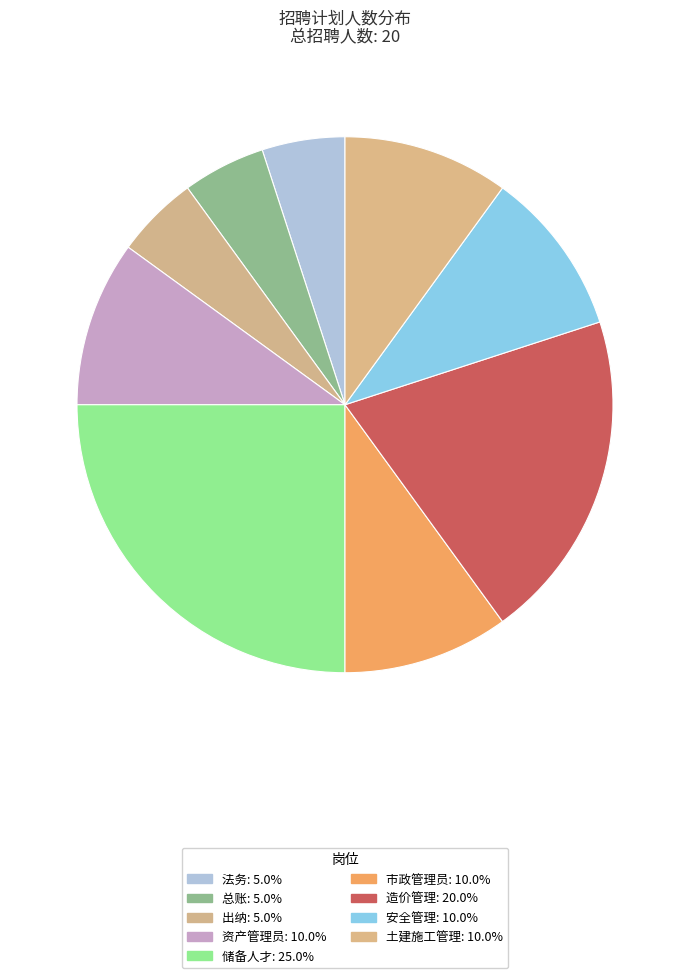

Is it true that 总账 is 5% of the pie?

True